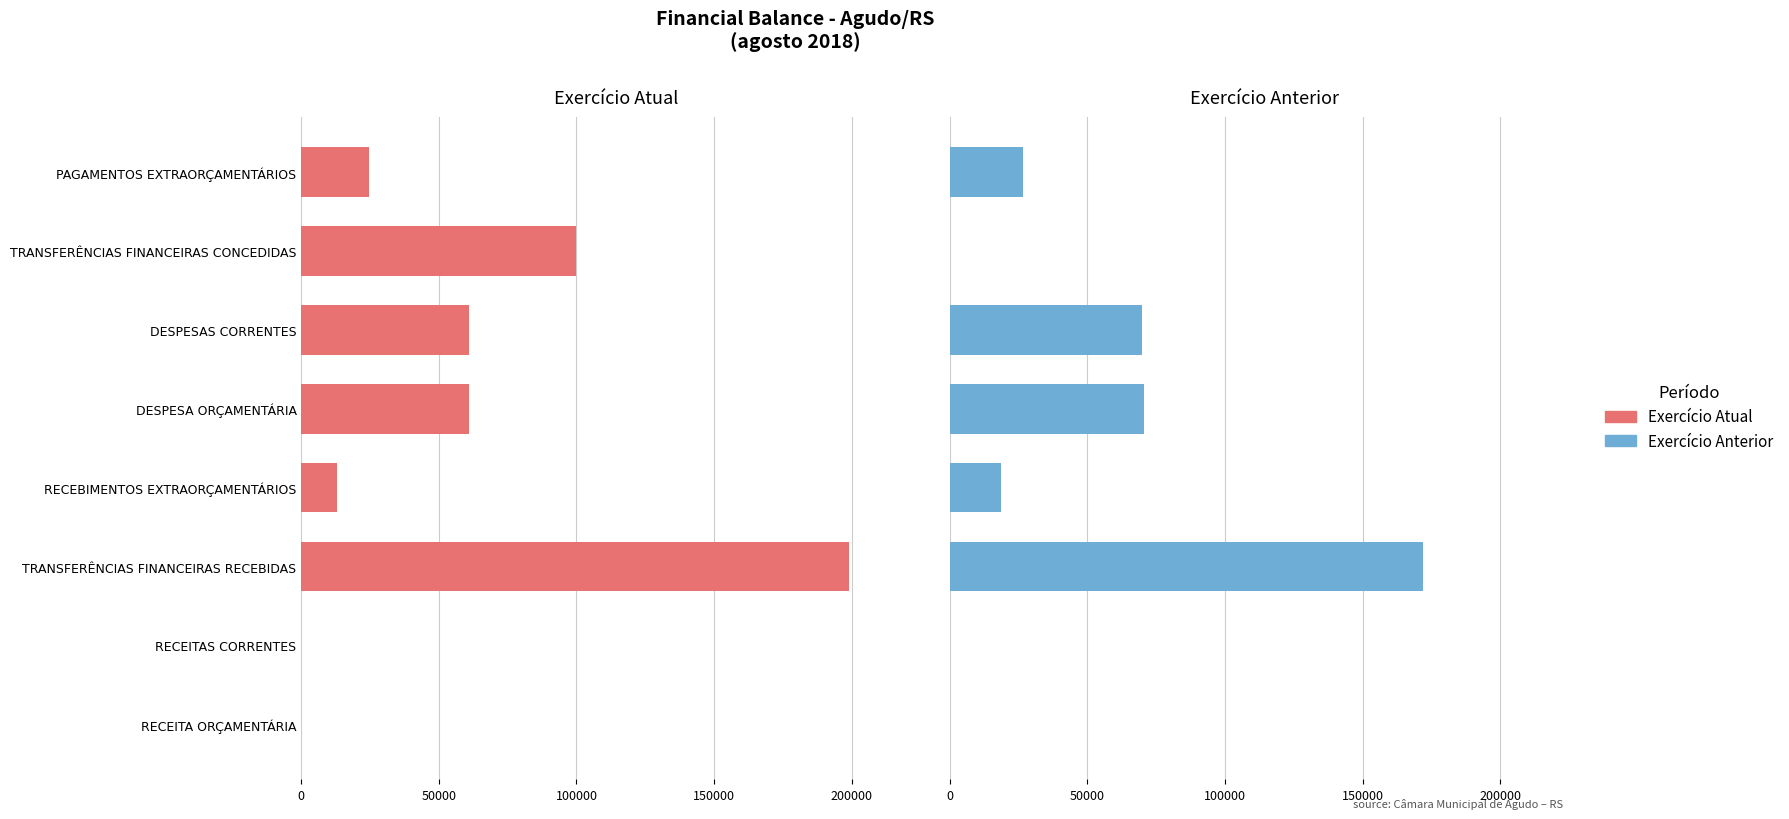

How many groups of bars are there?

8